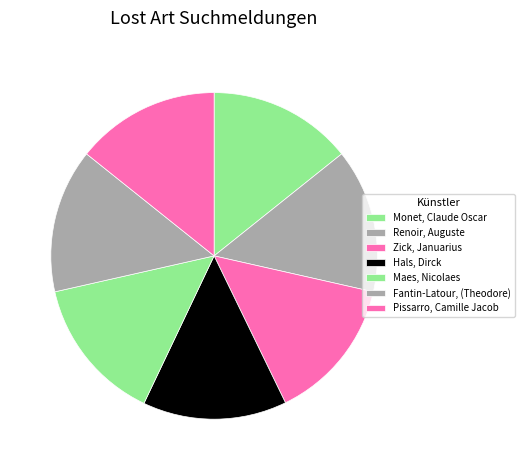

Is it true that Hals, Dirck is 14% of the pie?

True